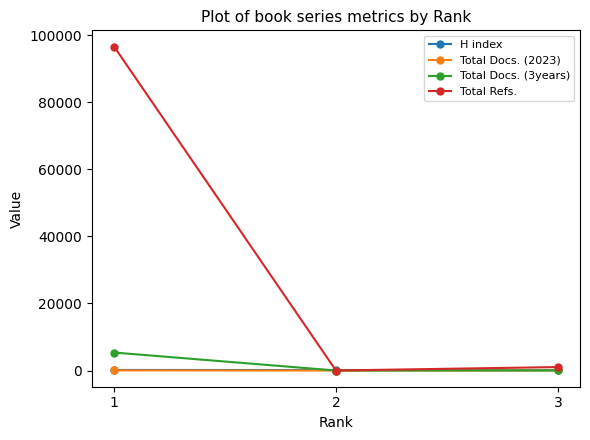

How many data points does each series have?

3